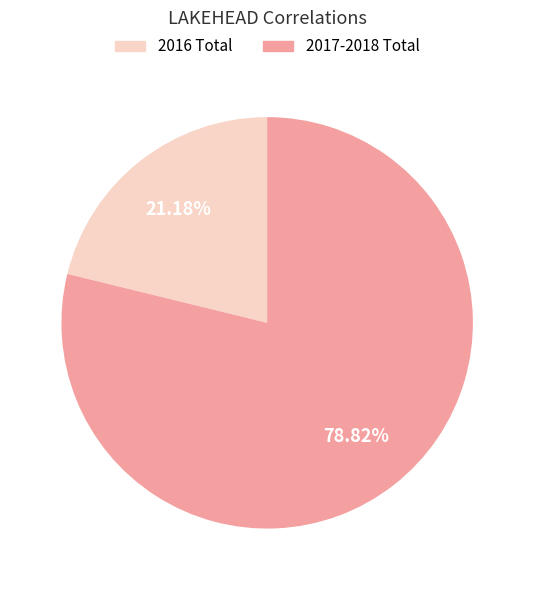

Is there a majority slice in this chart?

Yes